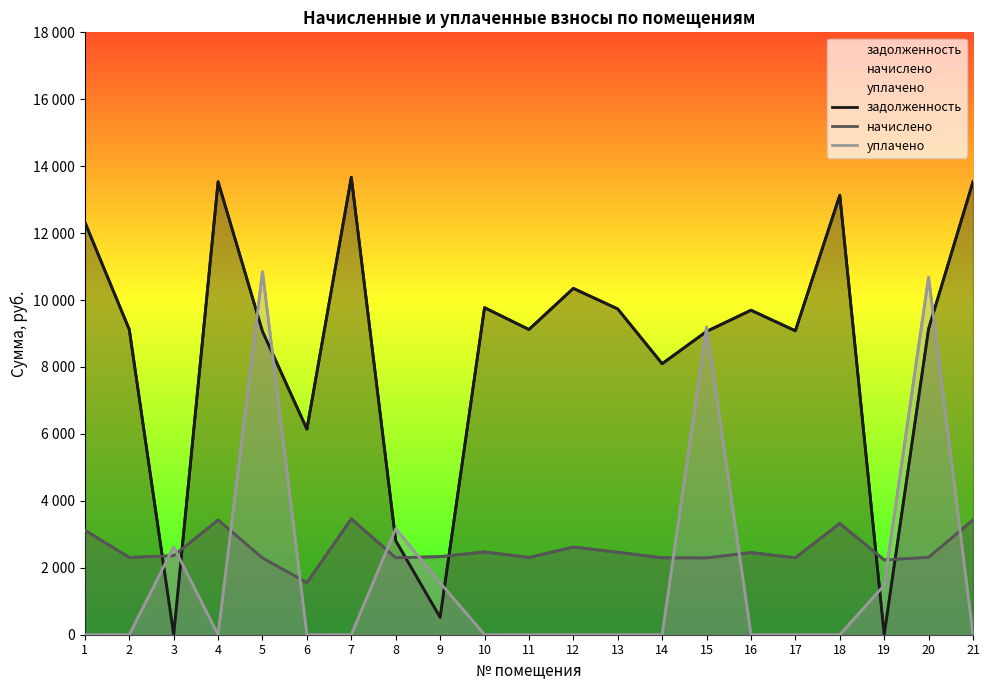

How many data points in задолженность are less than 9120?

9